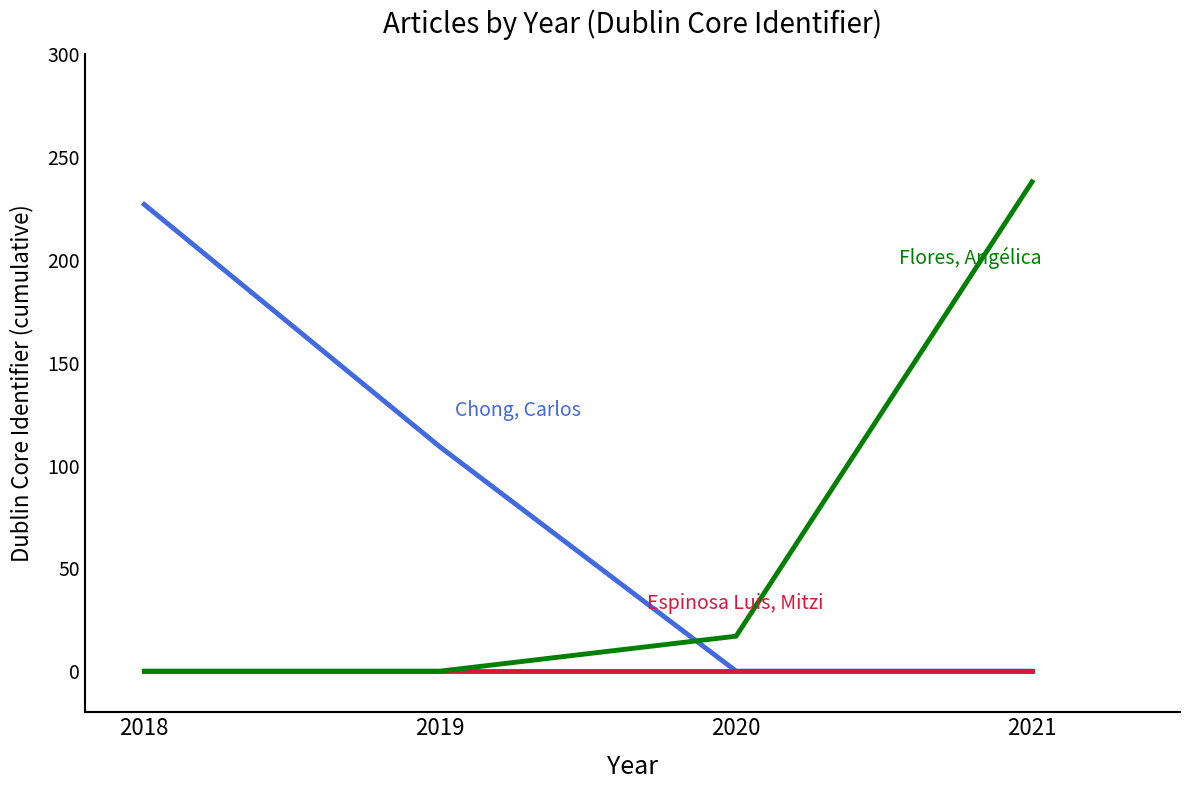

What is the total value across all series at 2020?

17